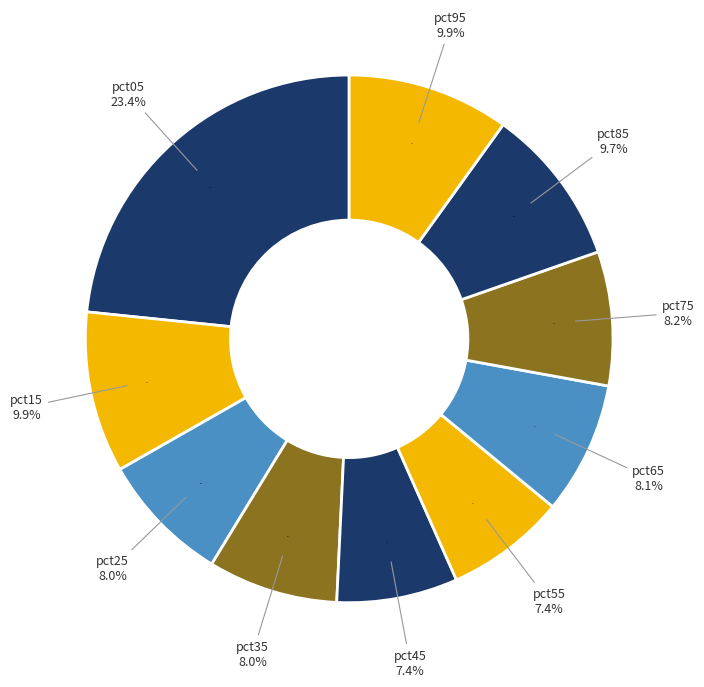

What portion of the pie excludes pct05?

76.6%